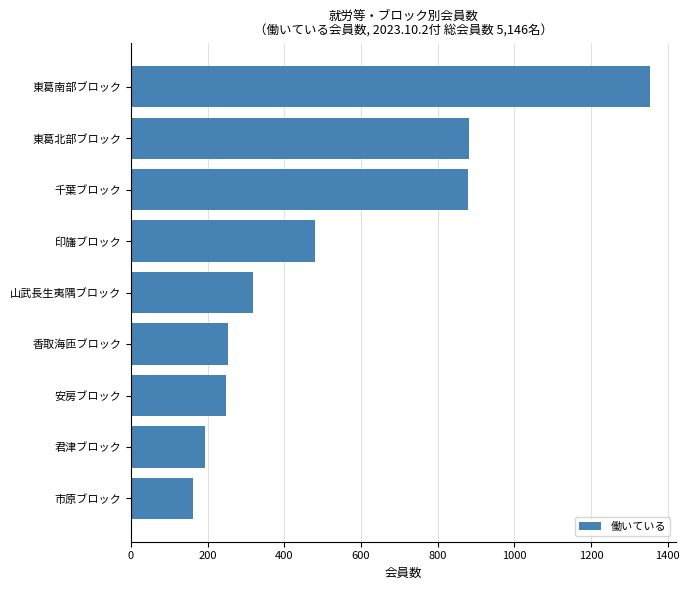

Are the bars grouped side by side (vs. stacked)?

No